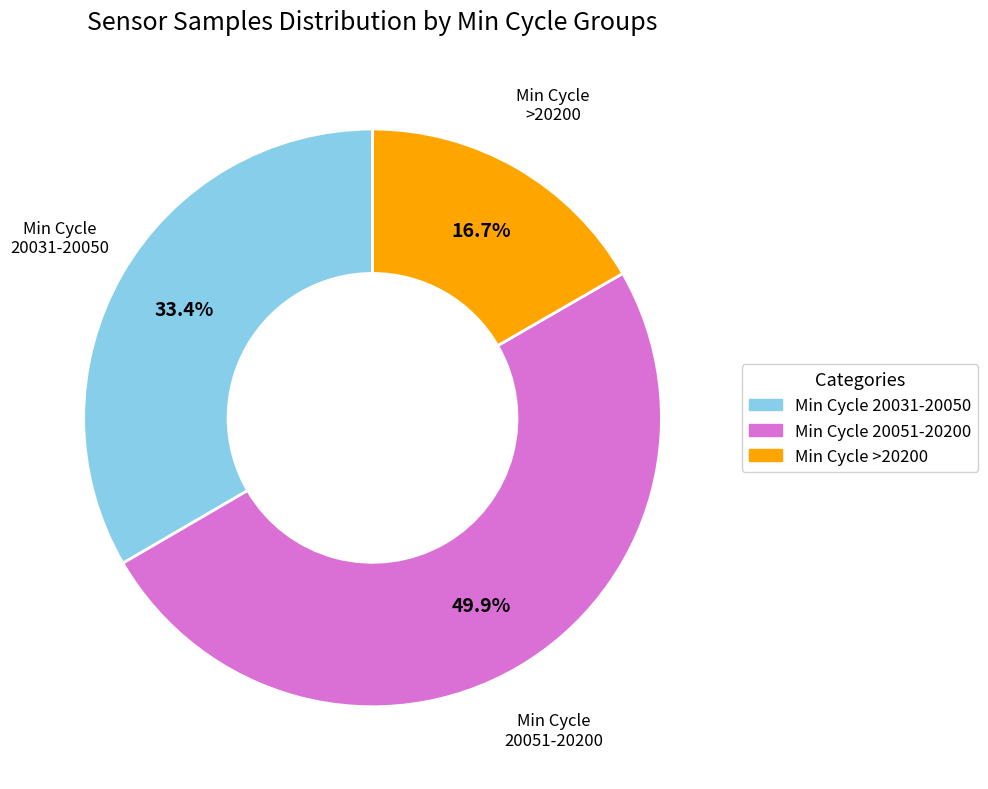

How many segments does this pie chart have?

3